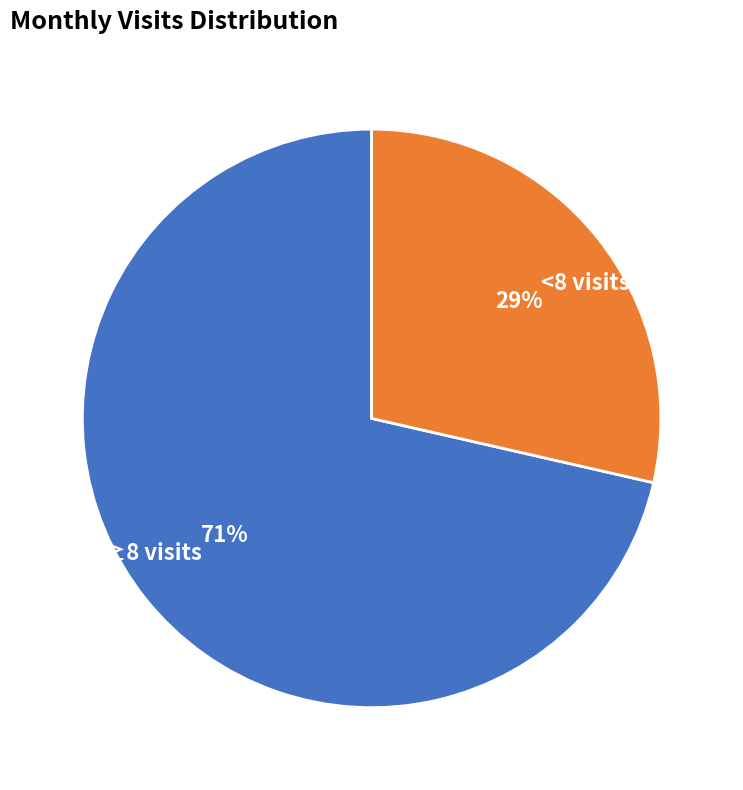

To the nearest percent, what portion does <8 visits represent?

29%